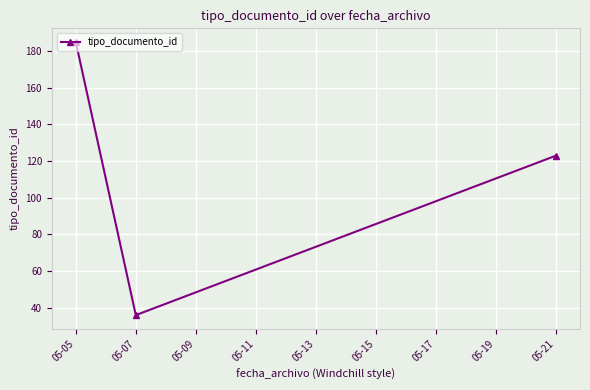

Which label corresponds to the largest value in the chart?

05-05